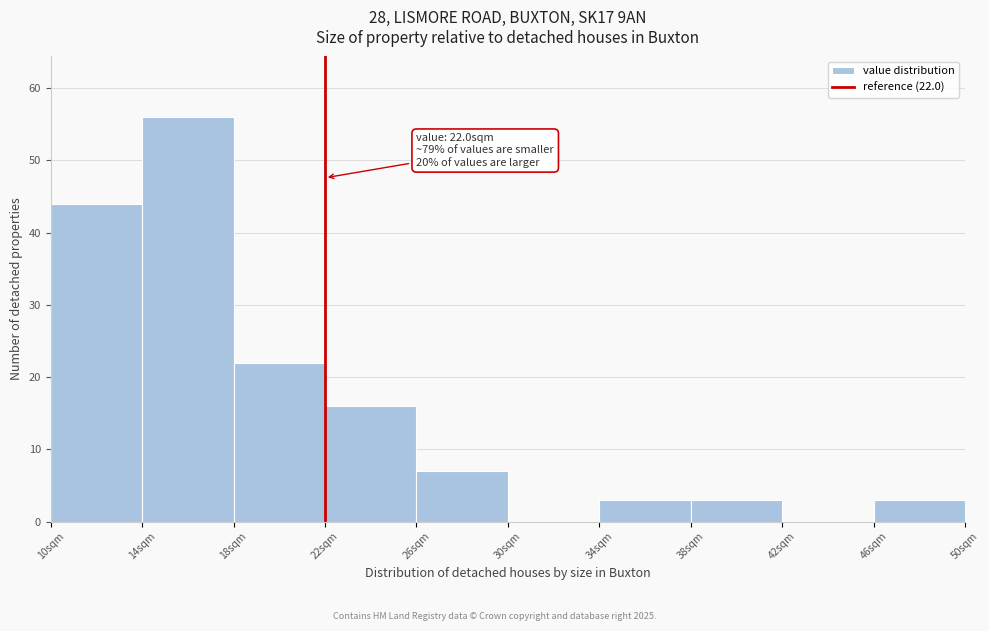

Which range on the x-axis has the tallest bar?

14 to 18